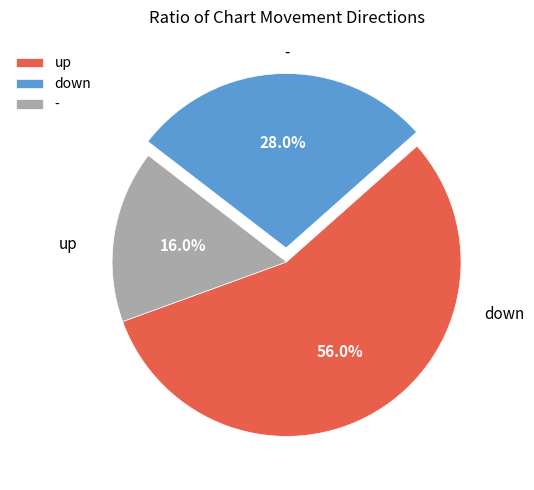

Does down account for over 50% of the chart?

No